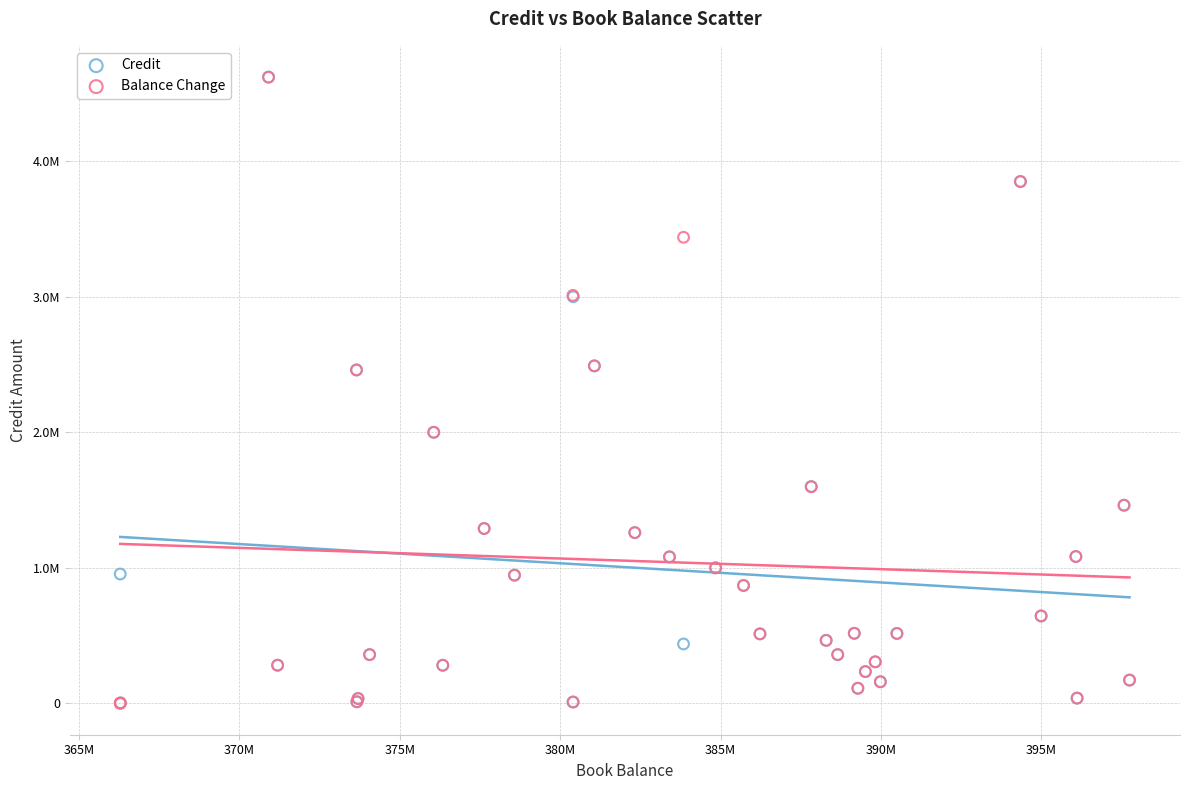

What are all the series names shown in the legend?

Credit, Balance Change